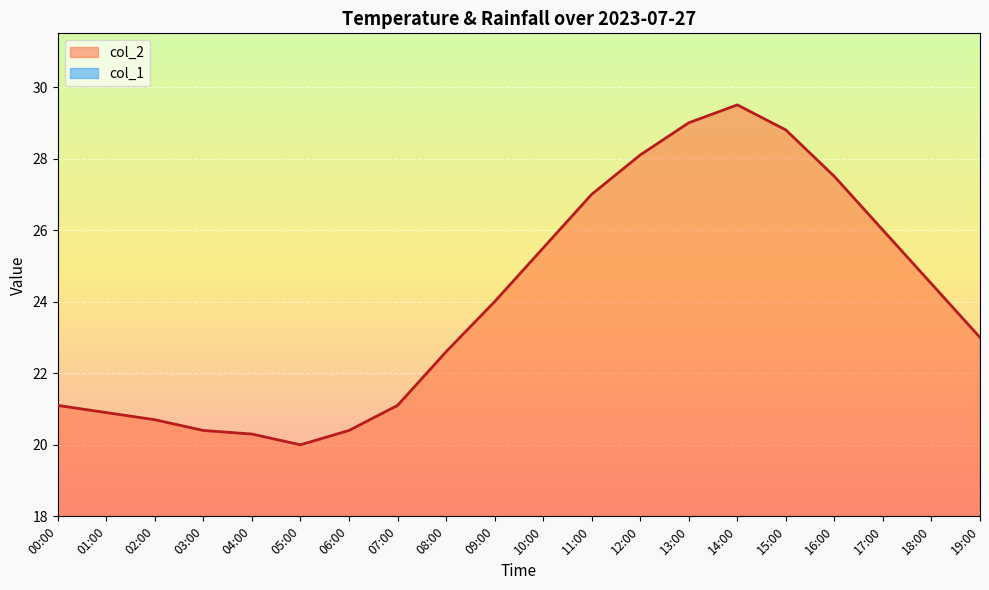

Reading left to right, extract all data points from this chart.

00:00=21.1	01:00=20.9	02:00=20.7	03:00=20.4	04:00=20.3	05:00=20.0	06:00=20.4	07:00=21.1	08:00=22.6	09:00=24.0	10:00=25.5	11:00=27.0	12:00=28.1	13:00=29.0	14:00=29.5	15:00=28.8	16:00=27.5	17:00=26.0	18:00=24.5	19:00=23.0